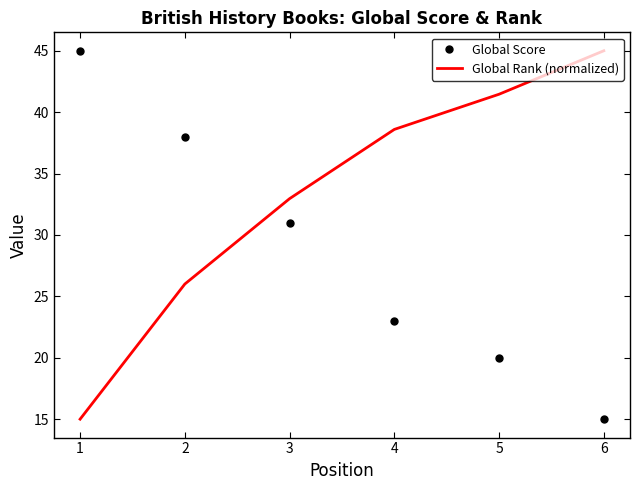

Between which two adjacent categories do Global Rank (normalized) and Global Score first intersect?

2 and 3